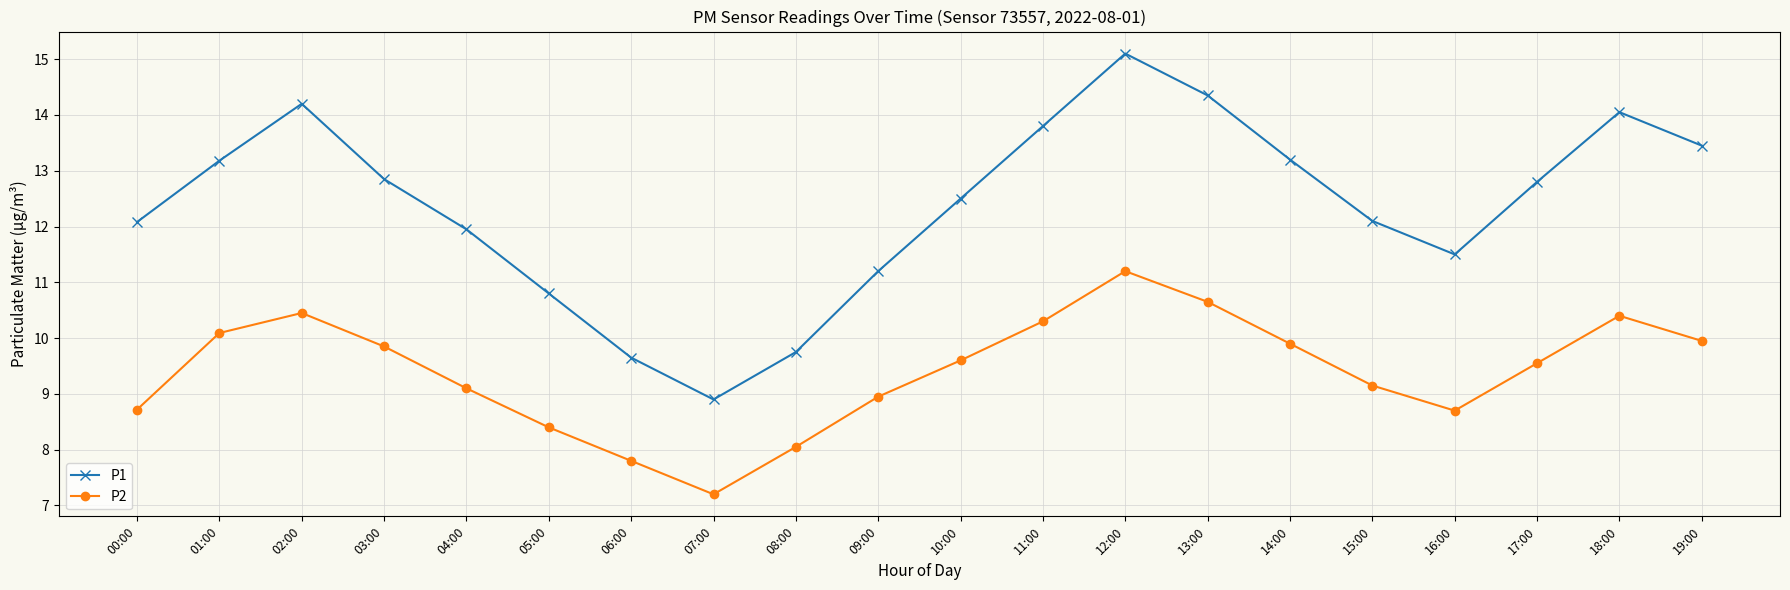

What is the label of the 10th point from the left?

09:00